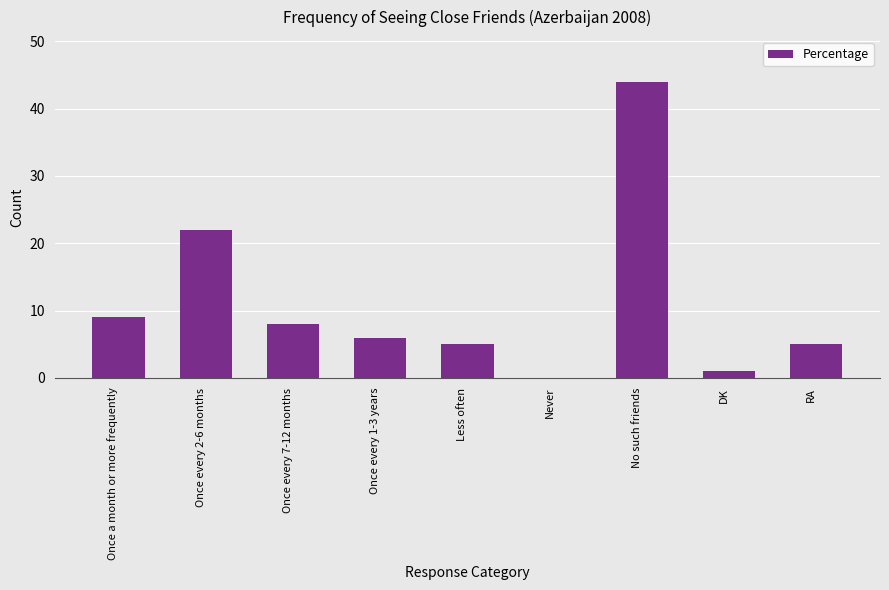

The value at Once a month or more frequently is 2. True or false?

False